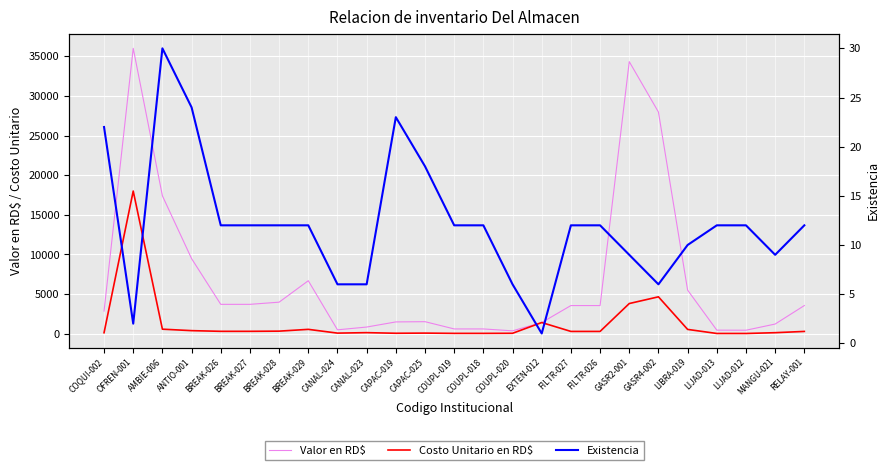

At which category does the chart reach its peak across all series?

OFREN-001